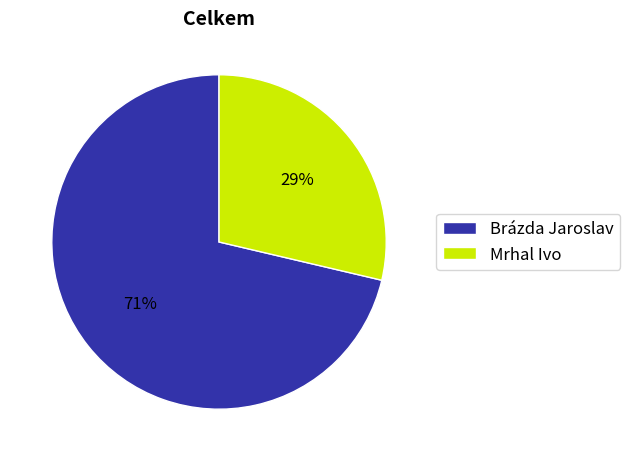

To the nearest percent, what portion does Brázda Jaroslav represent?

71%